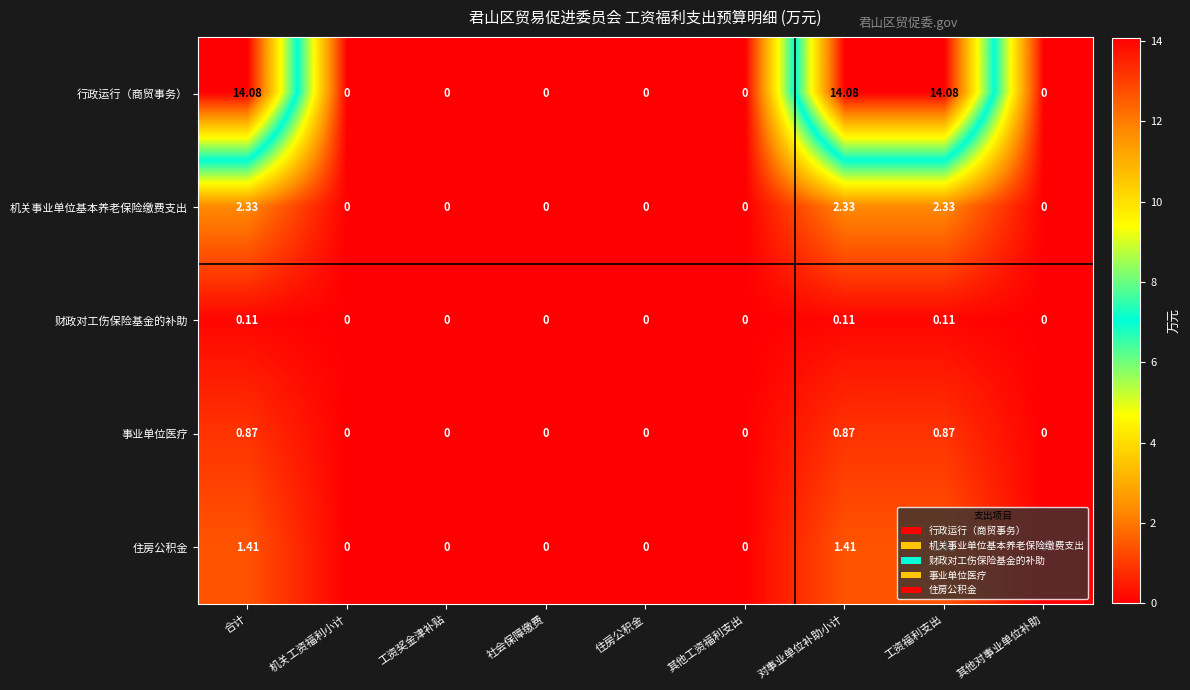

Which series has the widest spread of values?

行政运行（商贸事务）